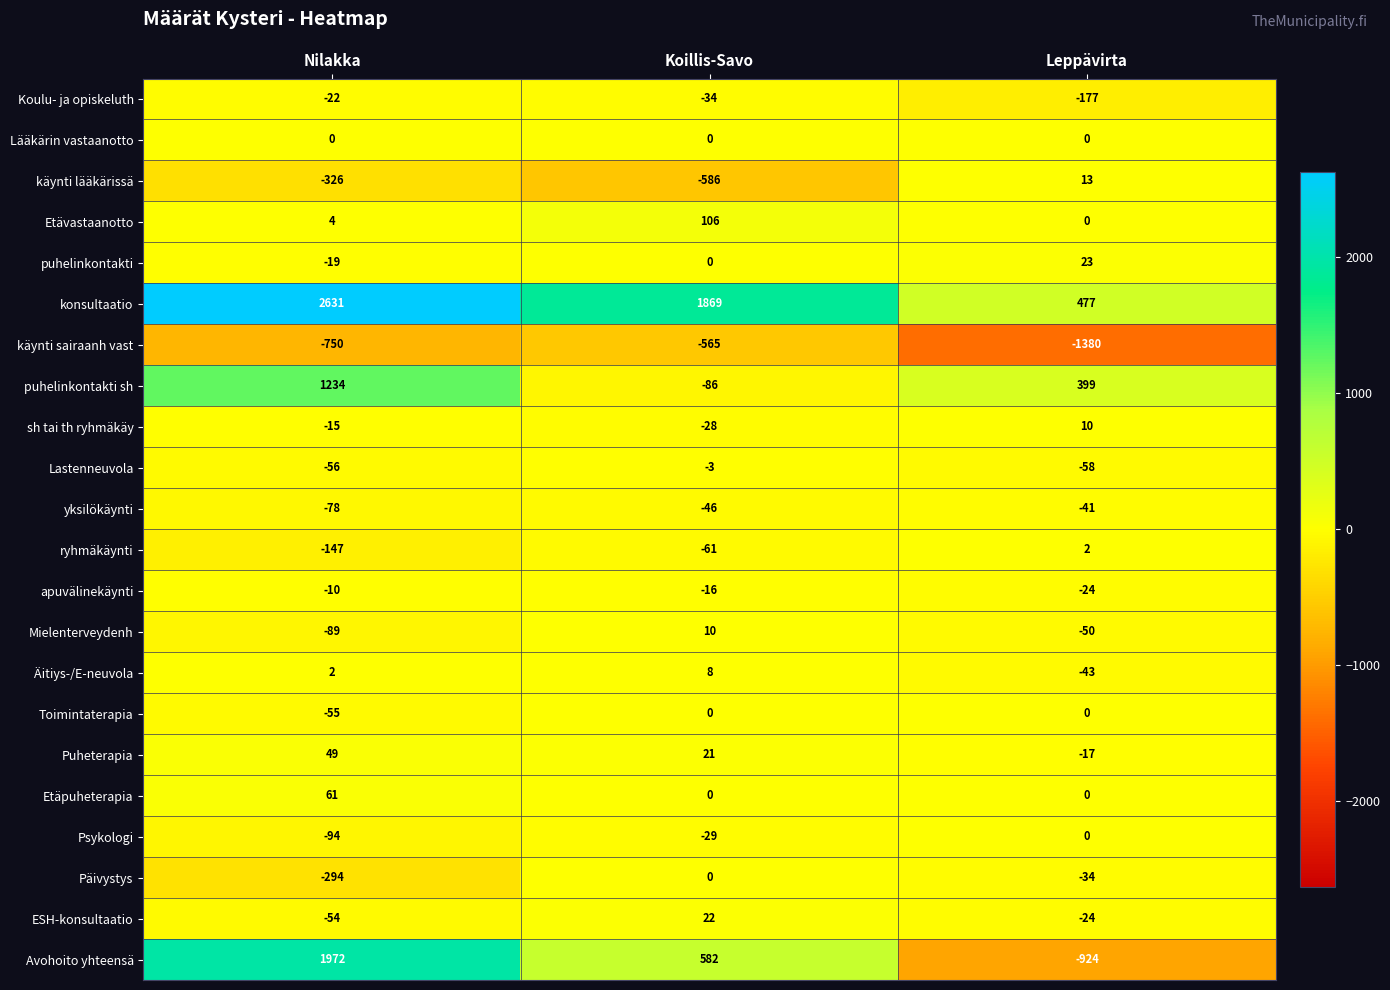

Count the number of data series in this chart.

22